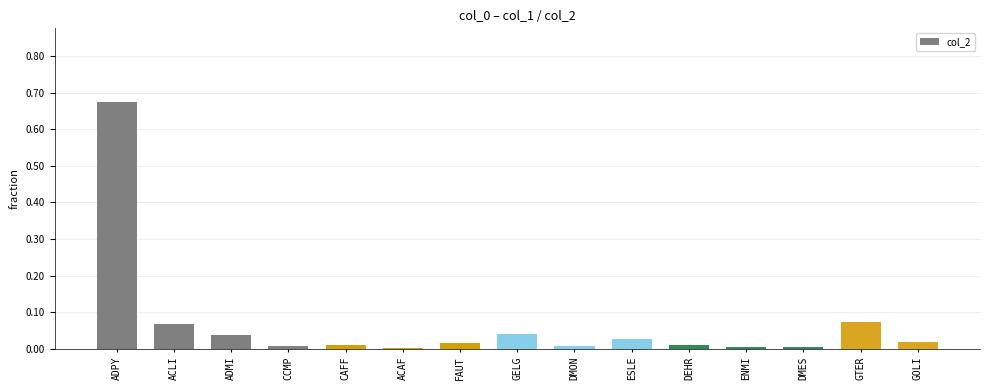

At which category does the chart reach its peak across all series?

ADPY